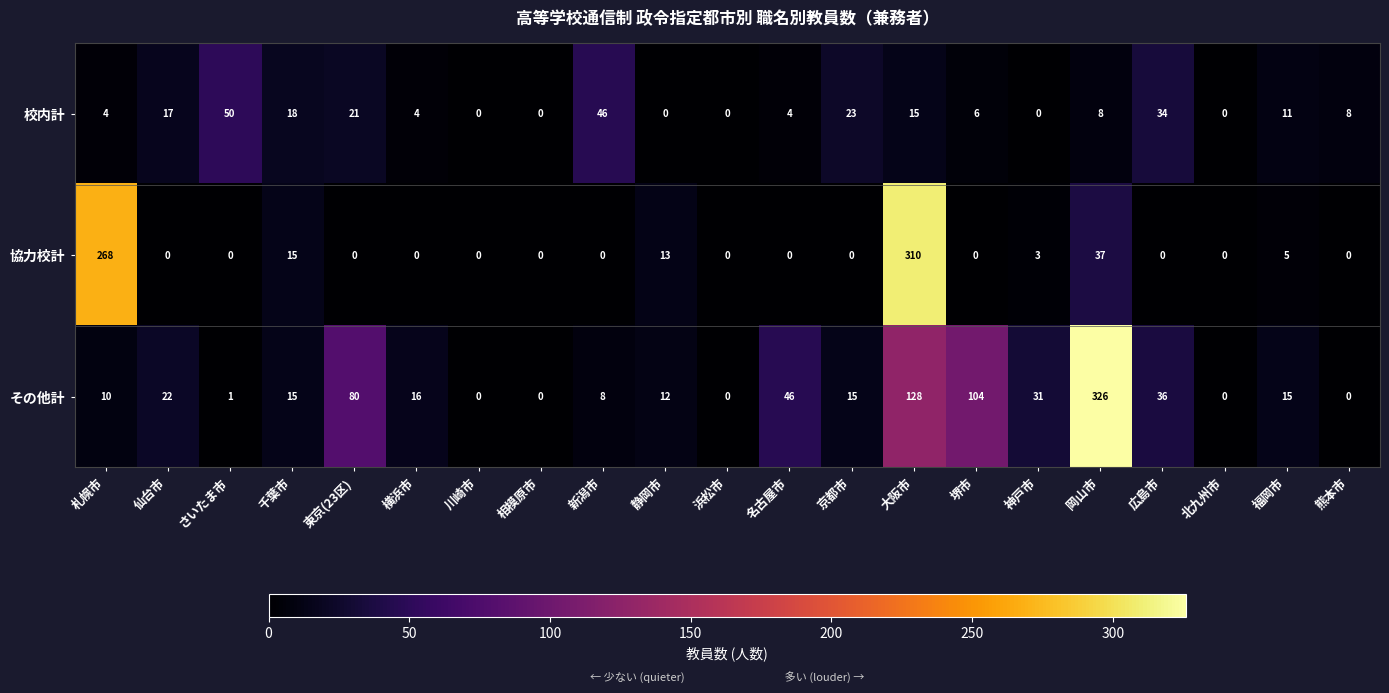

The 協力校計 series shows 0 at 新潟市. True or false?

True